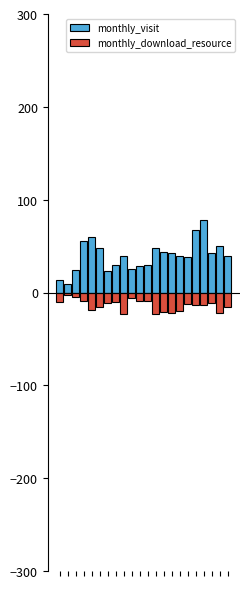

What is the value of the monthly_download_resource bar at the 10th from the left?

-6